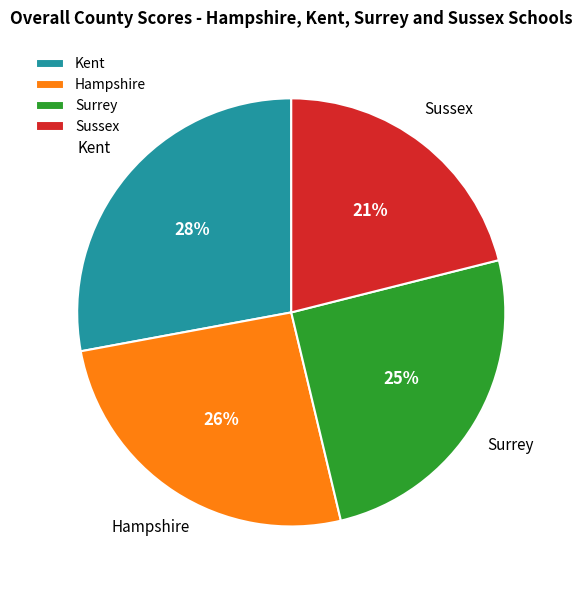

To the nearest percent, what percentage of the pie is Hampshire?

26%